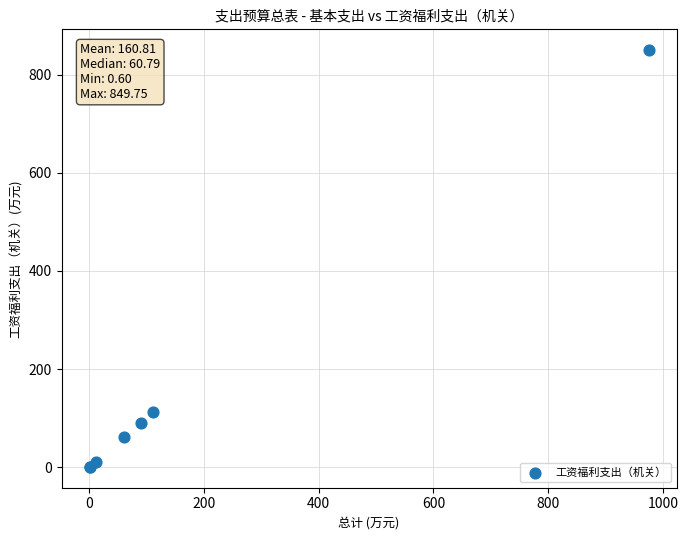

What Y value in the scatter plot is closest to 425?

111.8